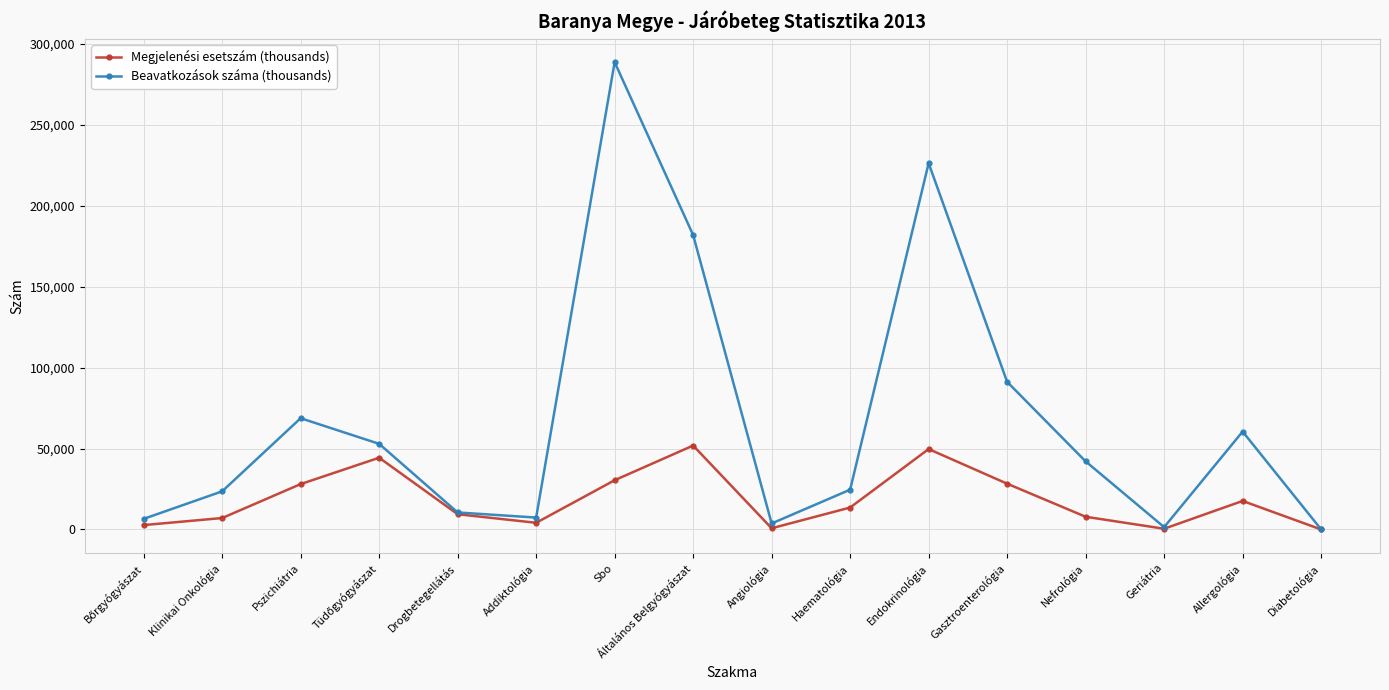

What is the total value across all series at Addiktológia?

11507